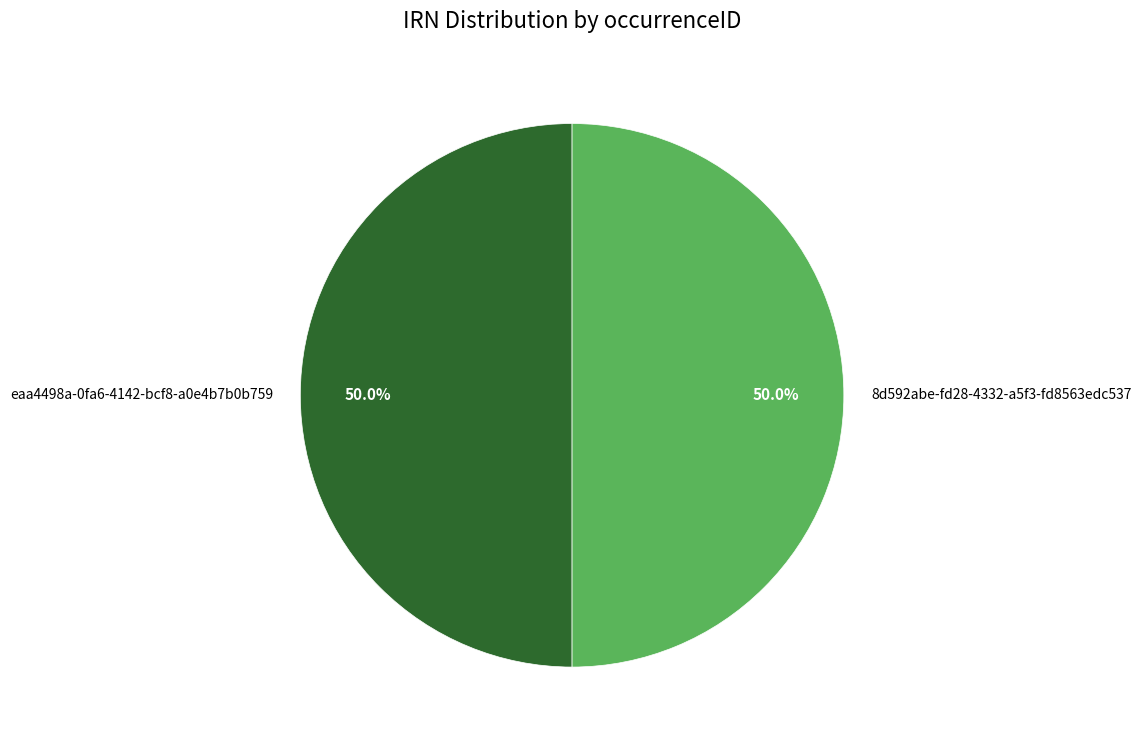

Approximately how many times larger is the value at eaa4498a-0fa6-4142-bcf8-a0e4b7b0b759 compared to 8d592abe-fd28-4332-a5f3-fd8563edc537?

1.0